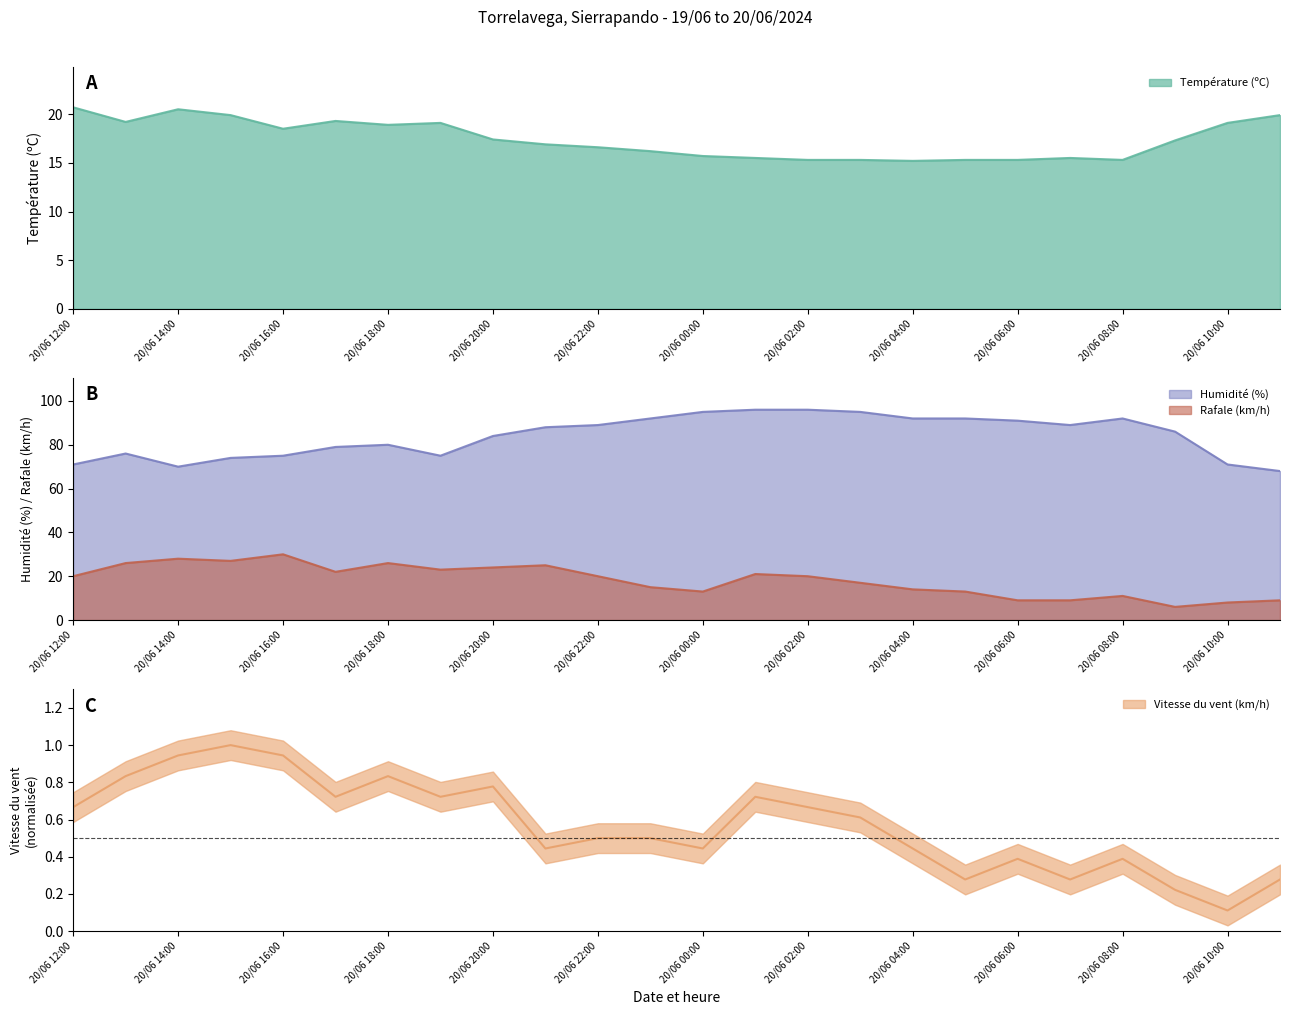

What is the greatest value displayed?

96.0